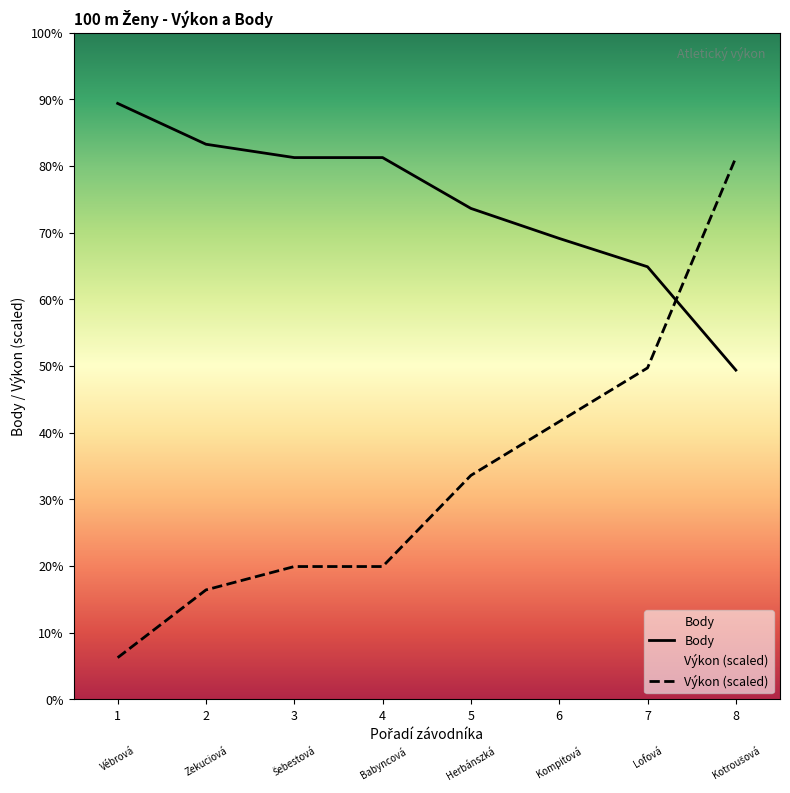

Rank the categories by Body value from lowest to highest.

8, 7, 6, 5, 3, 4, 2, 1